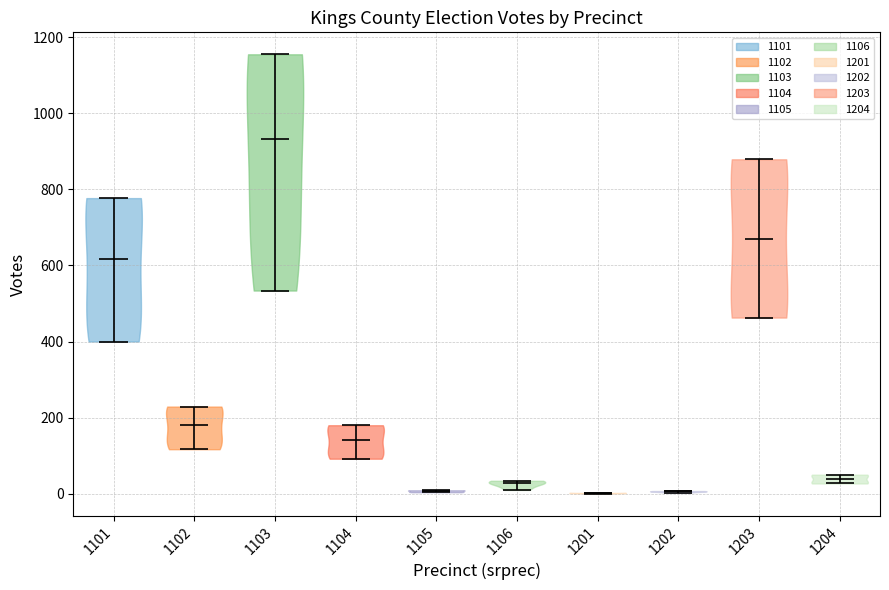

Which violin has the highest median line?

1103